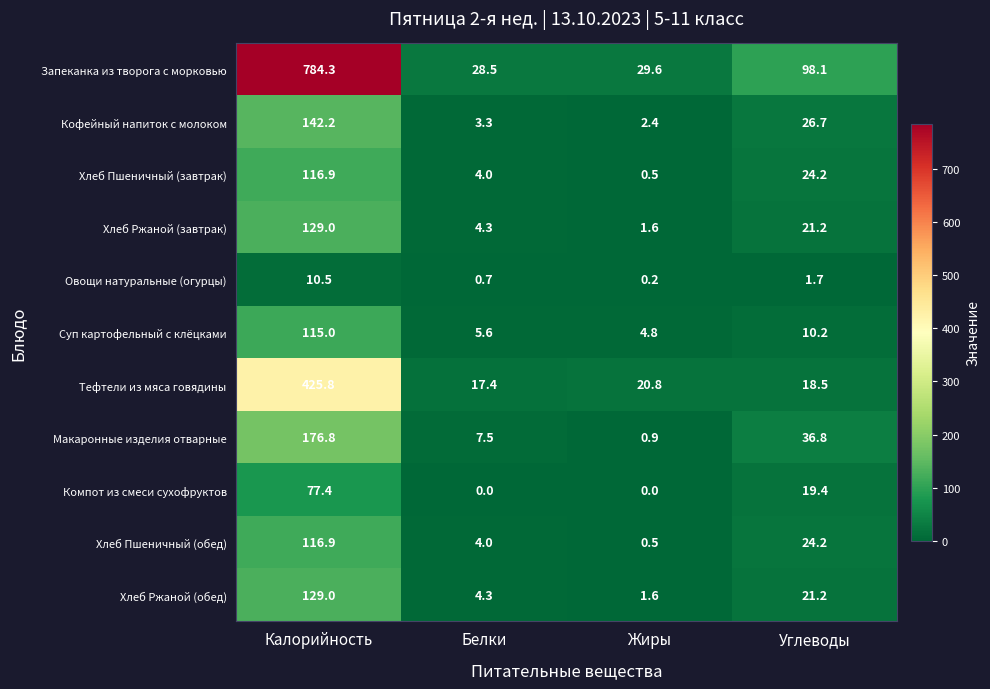

What is the minimum value for Хлеб Пшеничный (завтрак)?

0.5